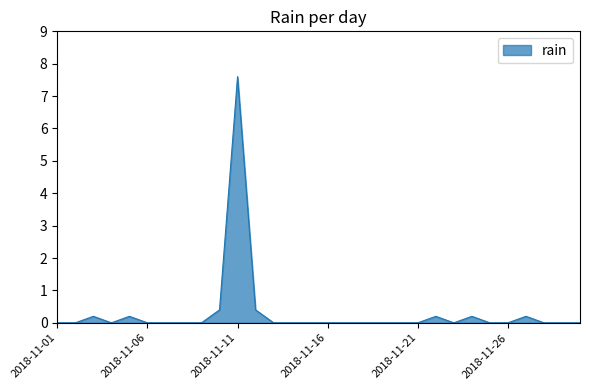

Reading left to right, extract all data points from this chart.

0.0	0.0	0.2	0.0	0.2	0.0	0.0	0.0	0.0	0.4	7.6	0.4	0.0	0.0	0.0	0.0	0.0	0.0	0.0	0.0	0.0	0.2	0.0	0.2	0.0	0.0	0.2	0.0	0.0	0.0